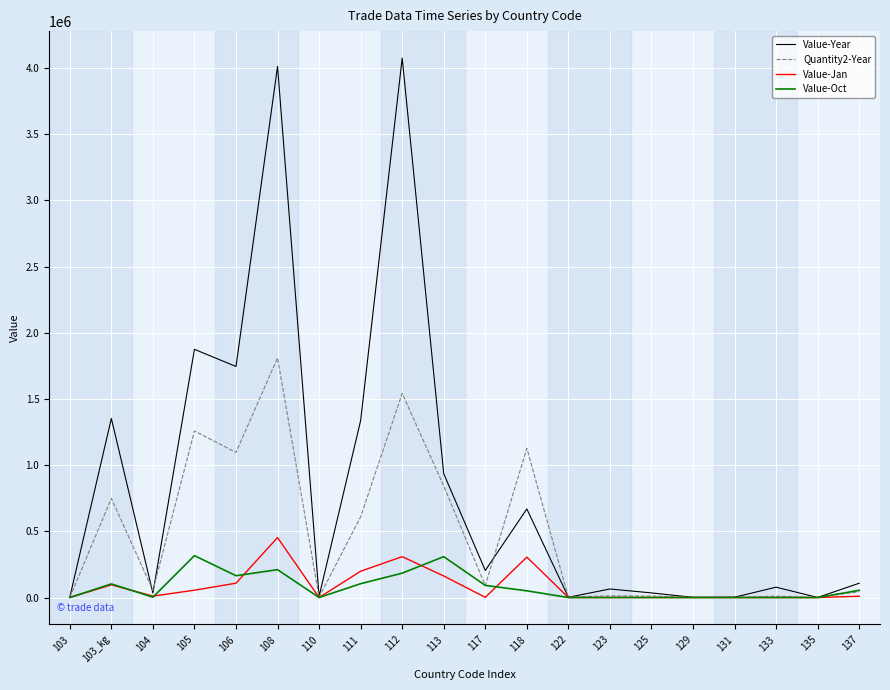

The value of Value-Oct at 103 is 0. True or false?

True